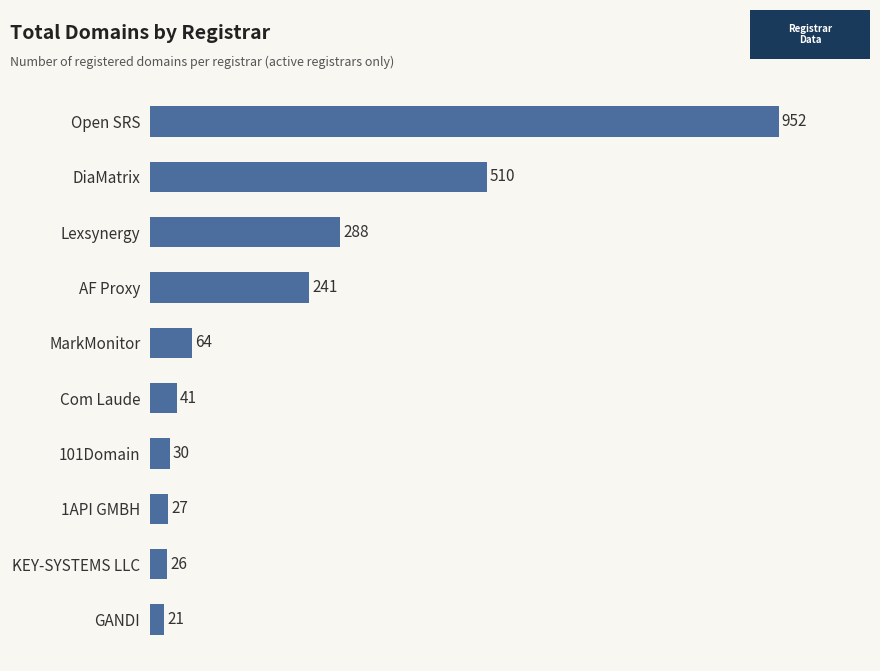

Reading top to bottom, what are all the values shown in this chart?

952	510	288	241	64	41	30	27	26	21